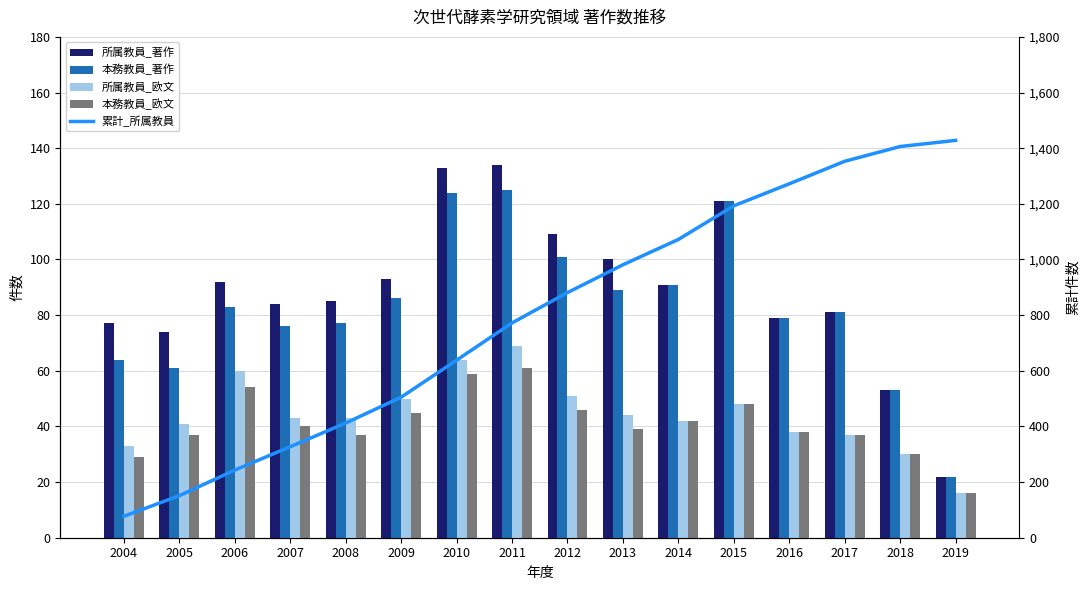

Reading left to right, what are all the values shown in this chart?

所属教員_著作: 2004=77	2005=74	2006=92	2007=84	2008=85	2009=93	2010=133	2011=134	2012=109	2013=100	2014=91	2015=121	2016=79	2017=81	2018=53	2019=22
本務教員_著作: 2004=64	2005=61	2006=83	2007=76	2008=77	2009=86	2010=124	2011=125	2012=101	2013=89	2014=91	2015=121	2016=79	2017=81	2018=53	2019=22
所属教員_欧文: 2004=33	2005=41	2006=60	2007=43	2008=43	2009=50	2010=64	2011=69	2012=51	2013=44	2014=42	2015=48	2016=38	2017=37	2018=30	2019=16
本務教員_欧文: 2004=29	2005=37	2006=54	2007=40	2008=37	2009=45	2010=59	2011=61	2012=46	2013=39	2014=42	2015=48	2016=38	2017=37	2018=30	2019=16
累計_所属教員: 2004=77	2005=151	2006=243	2007=327	2008=412	2009=505	2010=638	2011=772	2012=881	2013=981	2014=1072	2015=1193	2016=1272	2017=1353	2018=1406	2019=1428